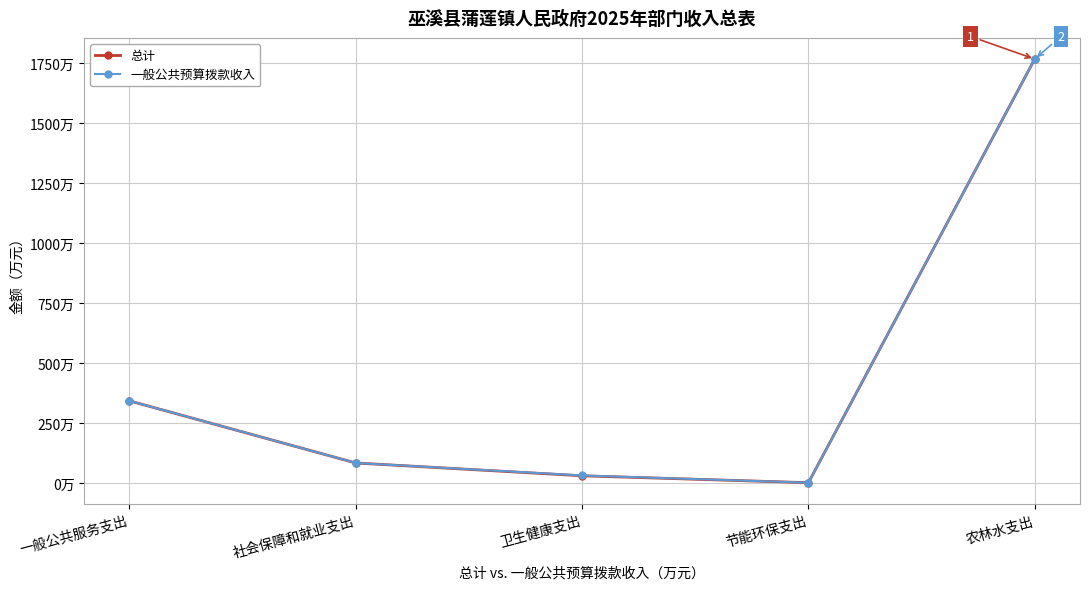

What is the label of the 2nd point from the left?

社会保障和就业支出